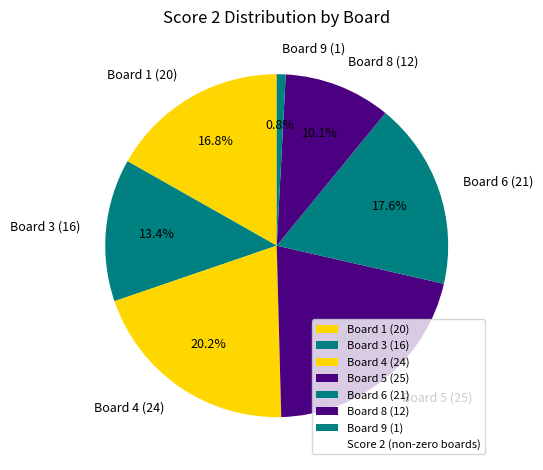

Rank the categories by value from lowest to highest.

Board 9 (1), Board 8 (12), Board 3 (16), Board 1 (20), Board 6 (21), Board 4 (24), Board 5 (25)